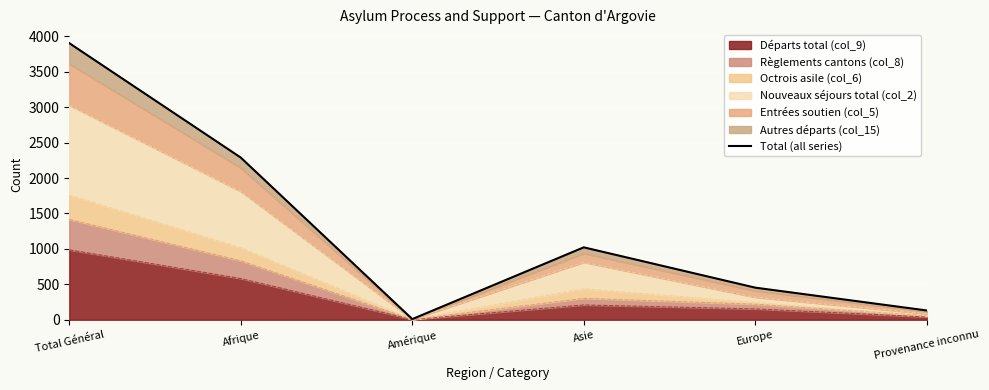

Read the value at Europe.

453